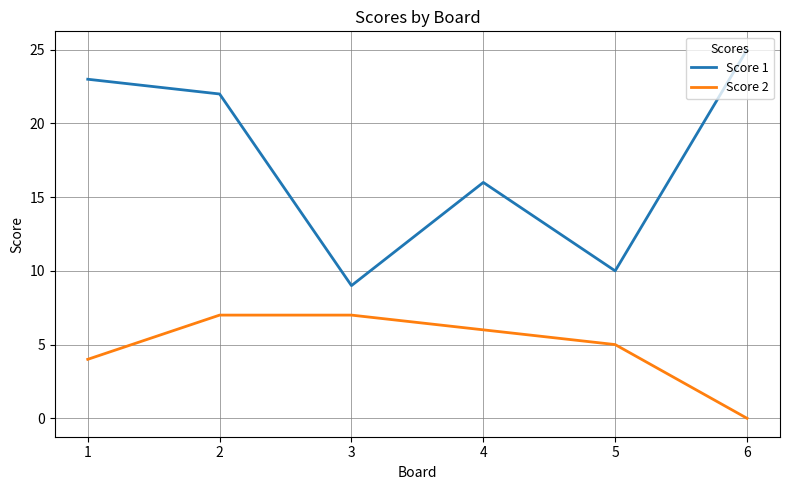

Reading right to left, what are all the values shown in this chart?

Score 1: 25	10	16	9	22	23
Score 2: 0	5	6	7	7	4